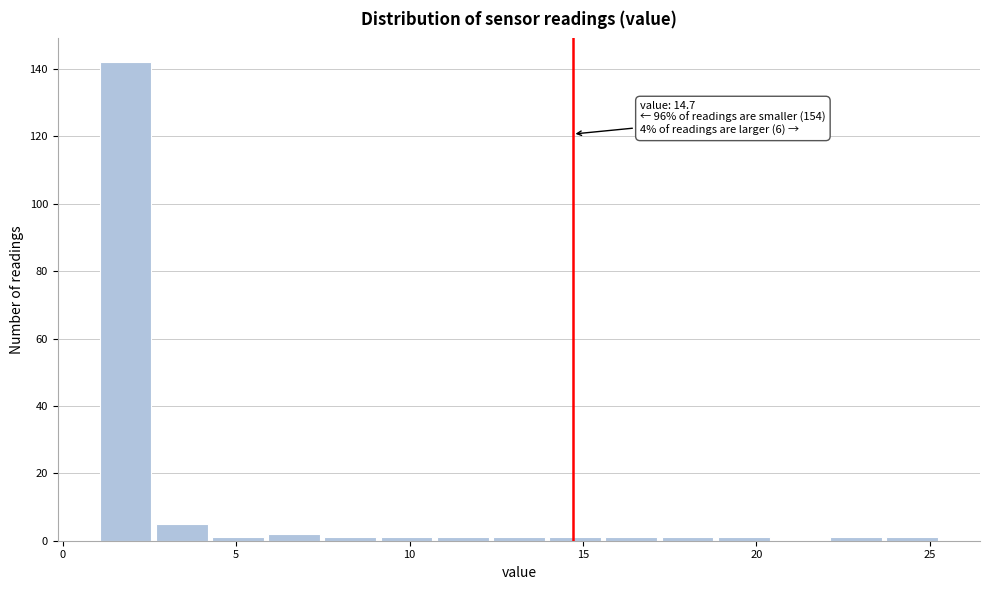

Around what value on the x-axis is the tallest bar? Give the approximate position of its centre, as read against the axis.

2.0